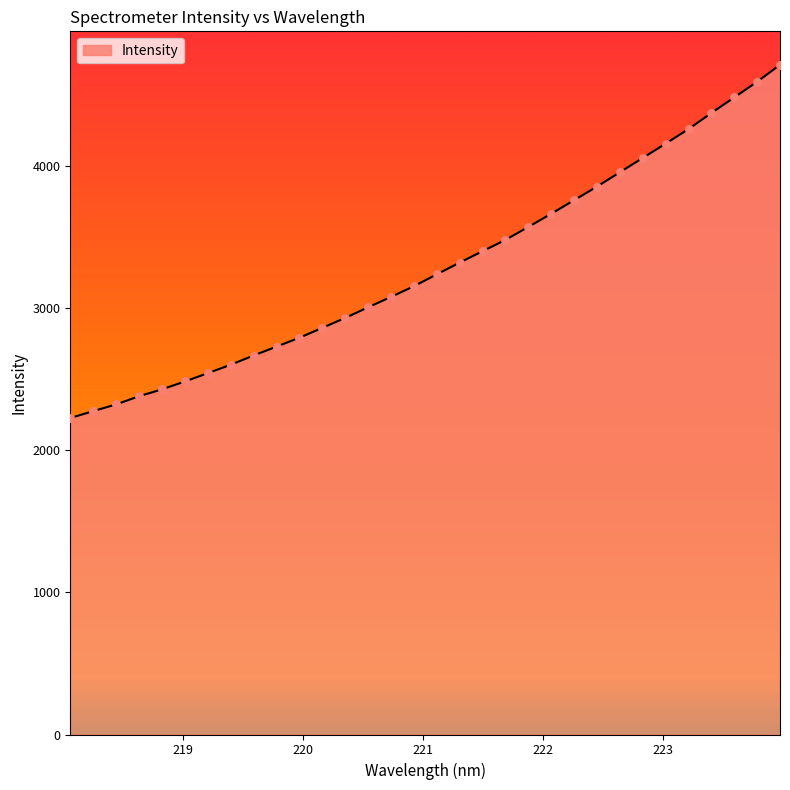

What is the difference between the maximum and minimum values?

2486.2